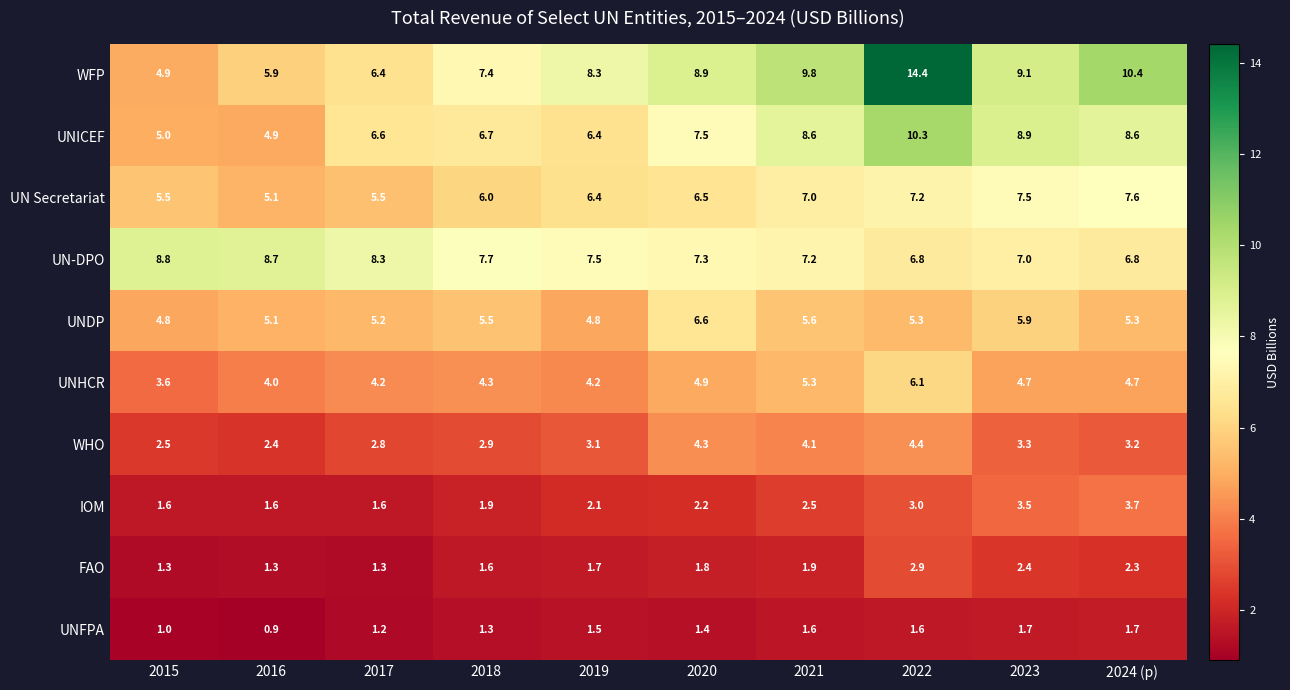

What is the difference between the maximum and second lowest values in the UNFPA series?

0.7